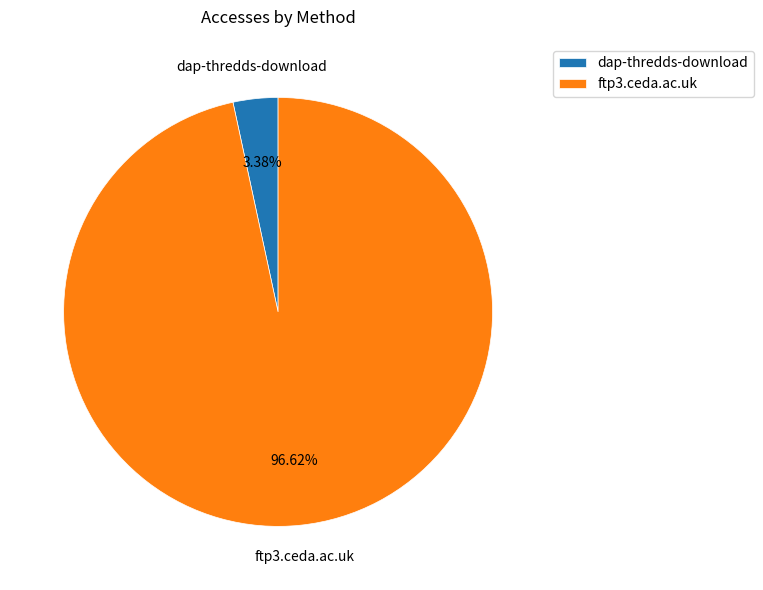

Which slice is the largest?

ftp3.ceda.ac.uk